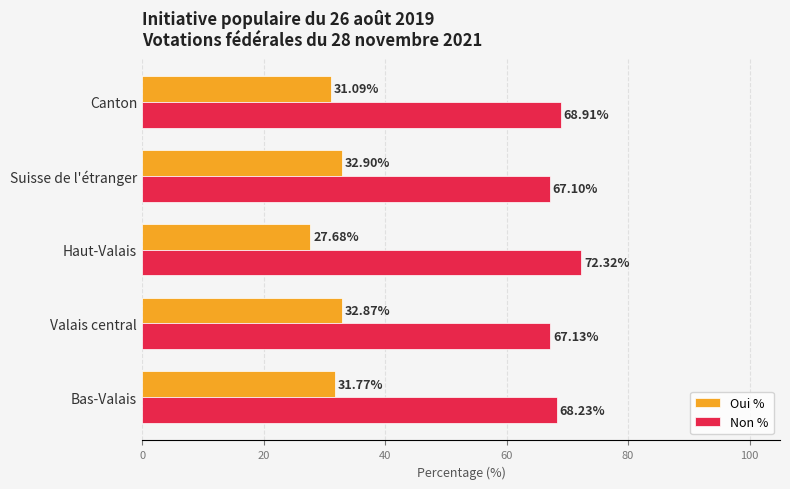

What is the difference between the maximum and minimum values in the Non % series?

5.2